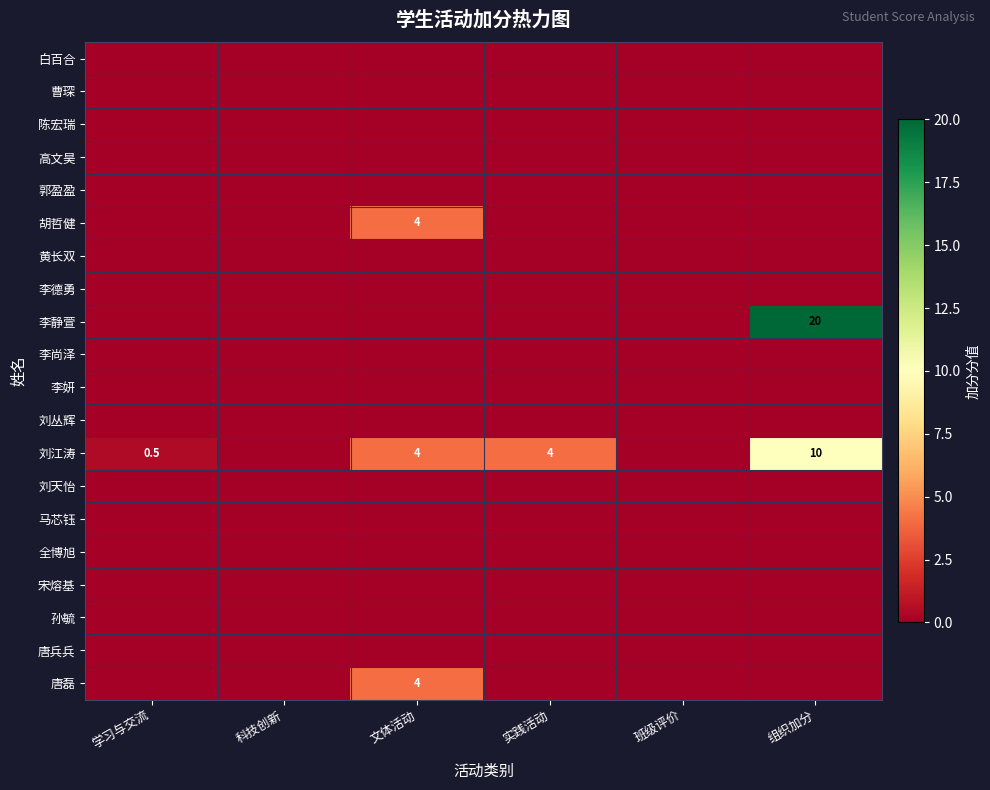

Is it true that 唐磊 equals 2.5 at 文体活动?

False